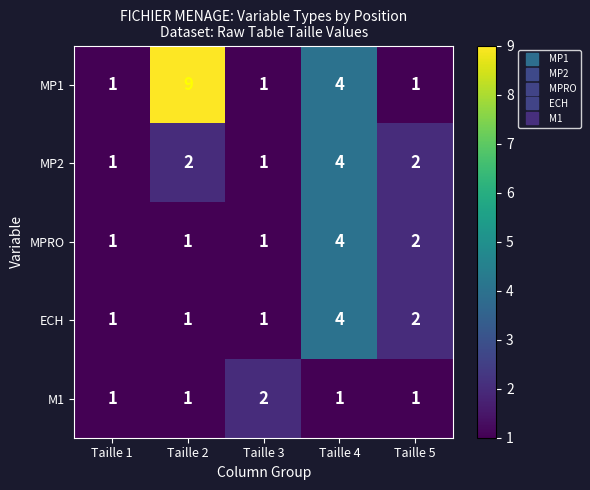

How many data points does each series have?

5